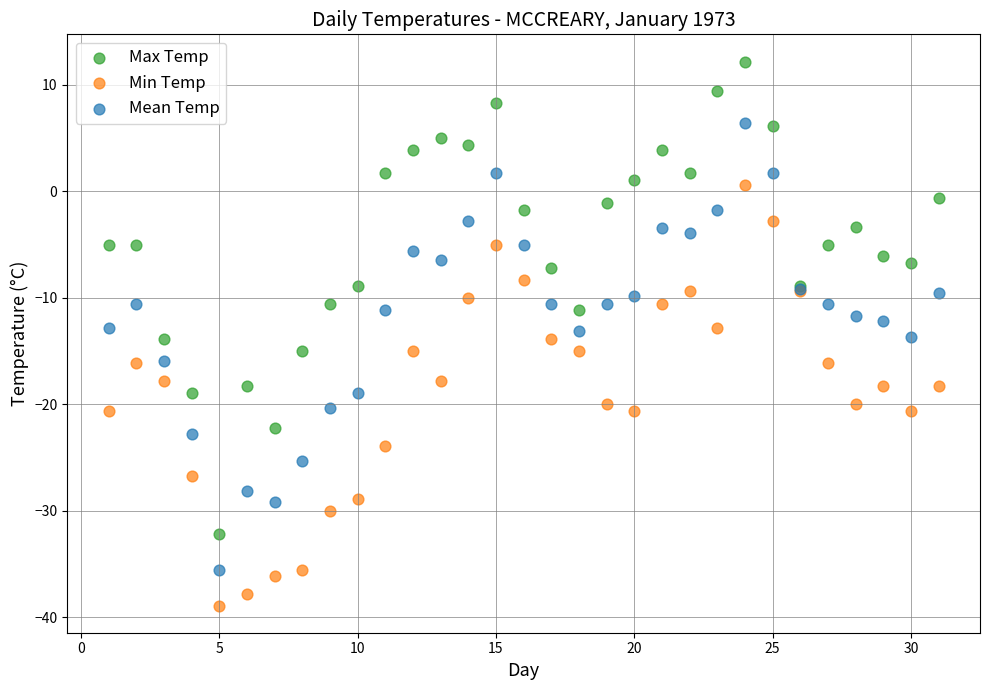

Which series contains the highest Y value?

Max Temp